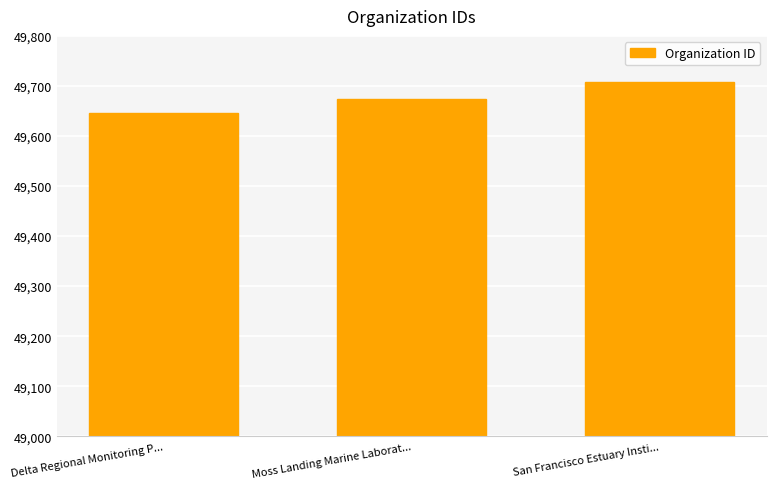

Rank the categories by value from lowest to highest.

Delta Regional Monitoring P..., Moss Landing Marine Laborat..., San Francisco Estuary Insti...